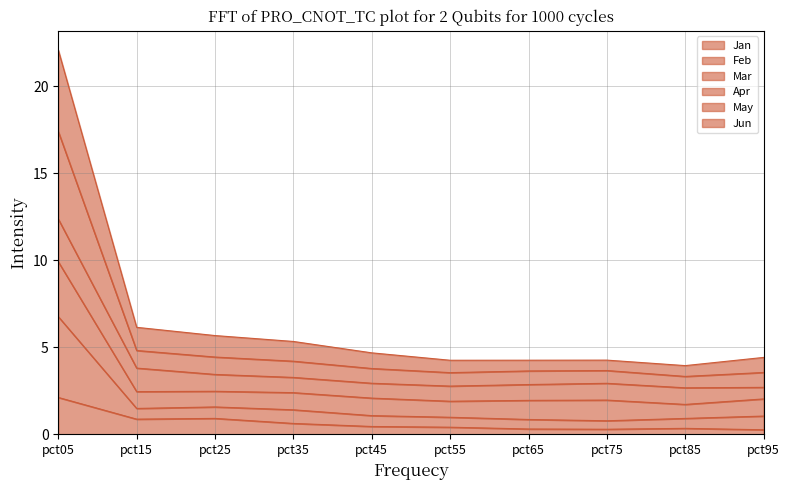

What is the value of the Jan point at the 9th from the left?

0.3